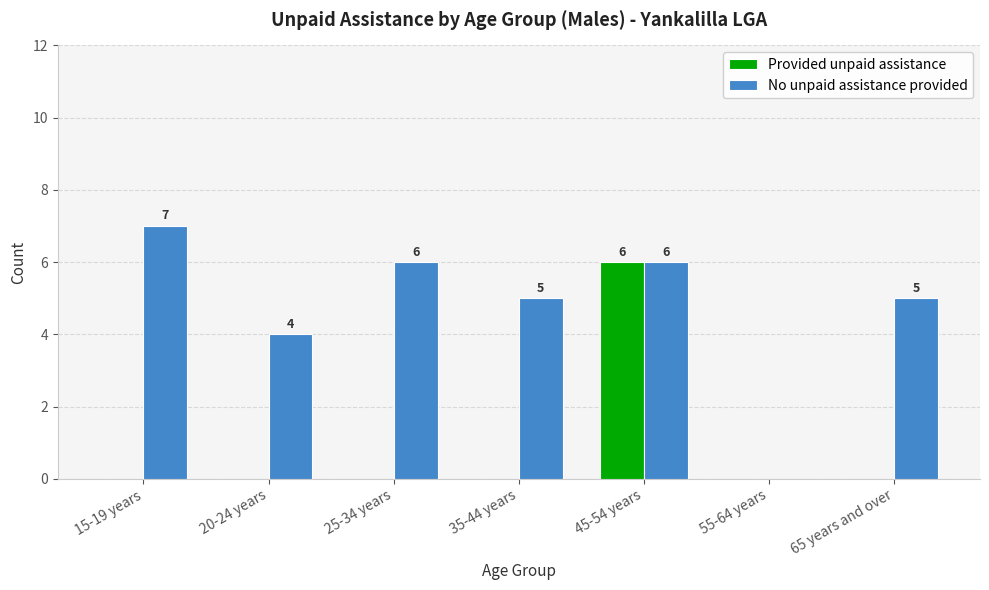

At which label is No unpaid assistance provided closest to 3?

20-24 years